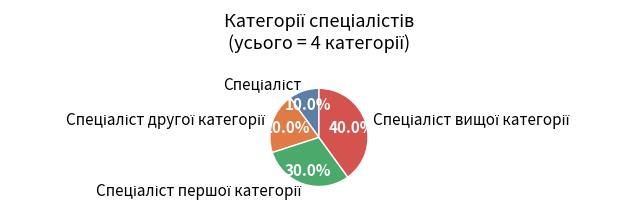

Is there any slice that represents more than half of the pie?

No